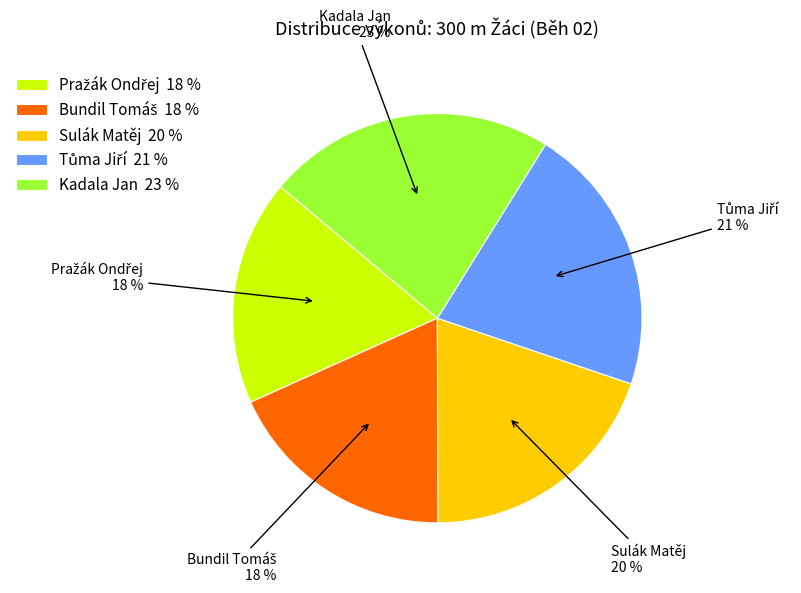

Is Kadala Jan the majority of the pie?

No